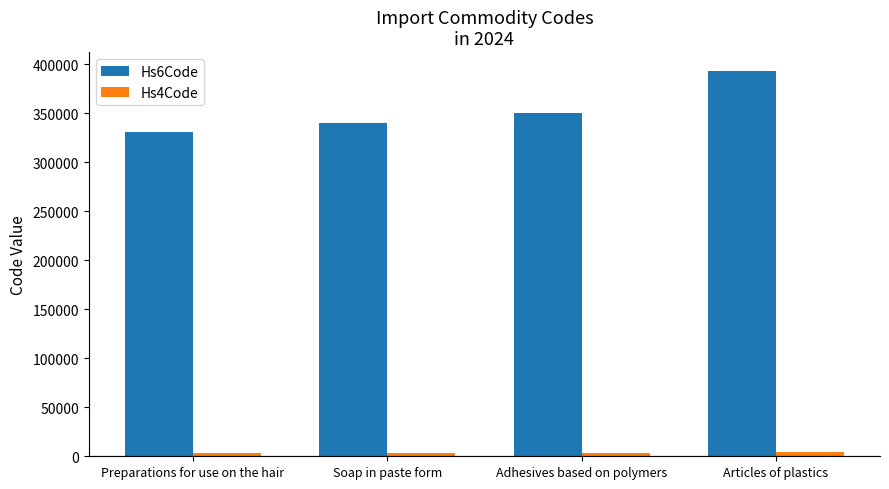

Which series has the largest range (max minus min)?

Hs6Code